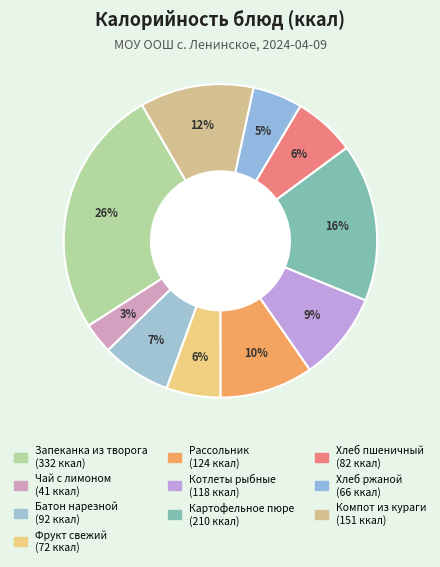

How many slices are in this pie chart?

10